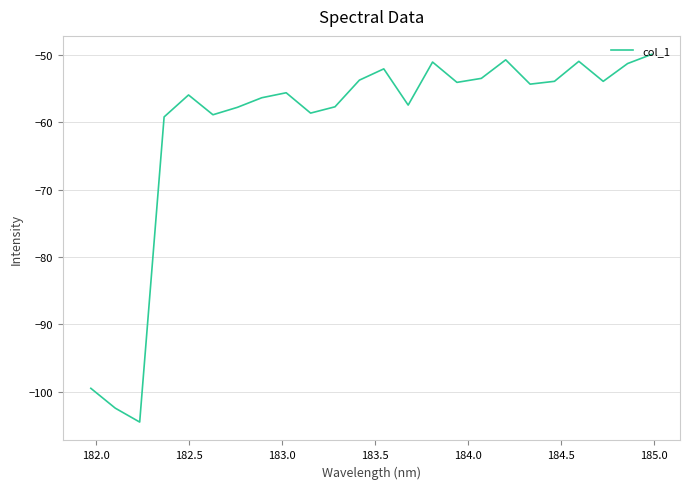

What is the difference between the maximum and minimum values?

54.5